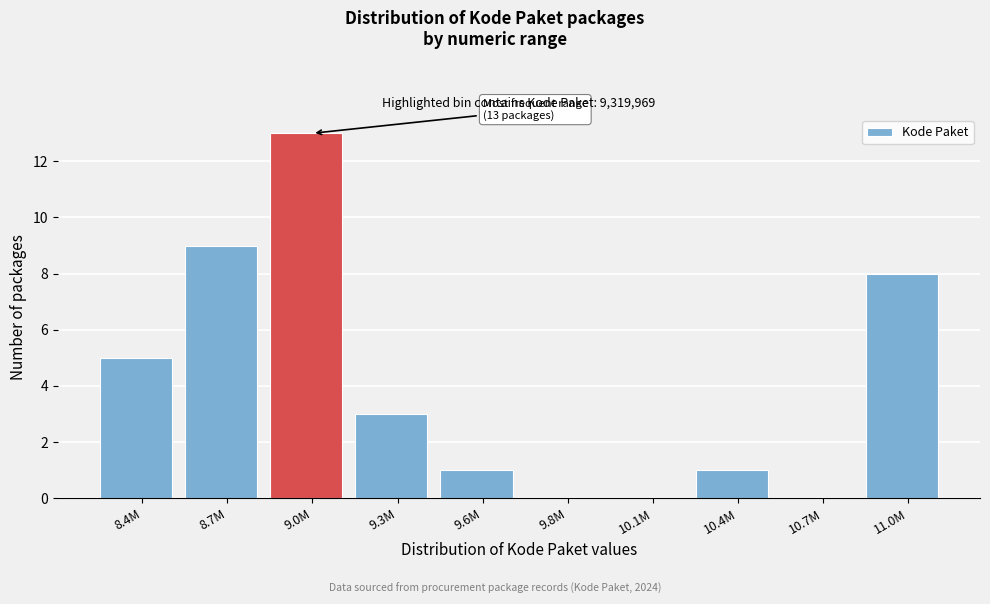

Reading left to right, what are all the values shown in this chart?

8.4M=5	8.7M=9	9.0M=13	9.3M=3	9.6M=1	9.8M=0	10.1M=0	10.4M=1	10.7M=0	11.0M=8